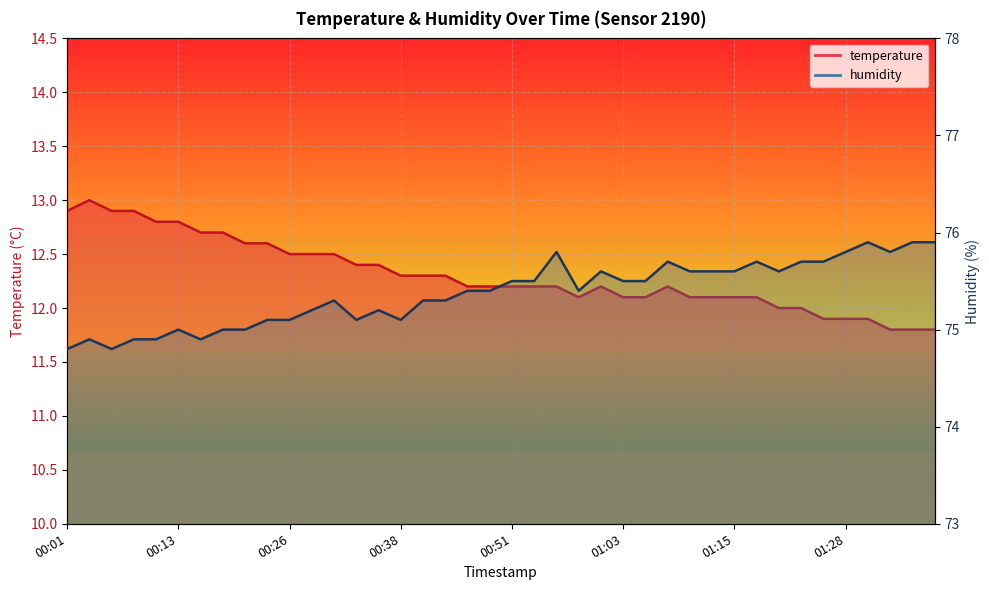

At which category does the chart reach its minimum across all series?

2023-07-22T01:33:07